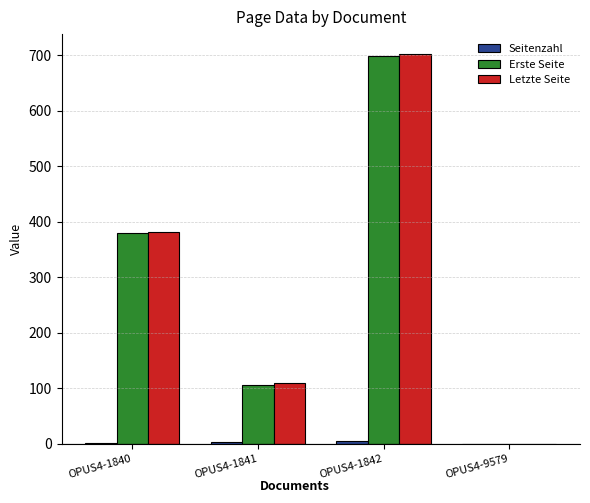

What is the maximum value shown in the chart?

703